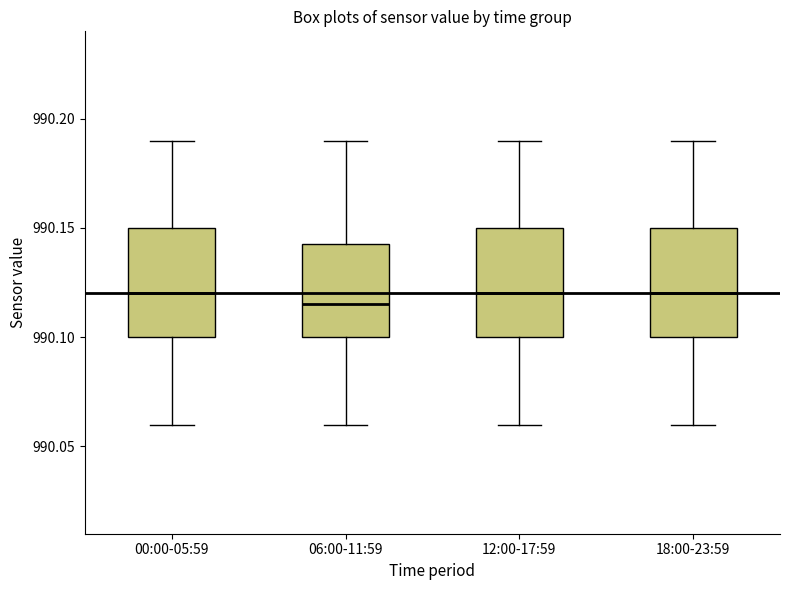

Where does the median line of the box for 12:00-17:59 sit on the y-axis? The values are not printed on the chart, so give them approximately, as read against the axis.

990.120